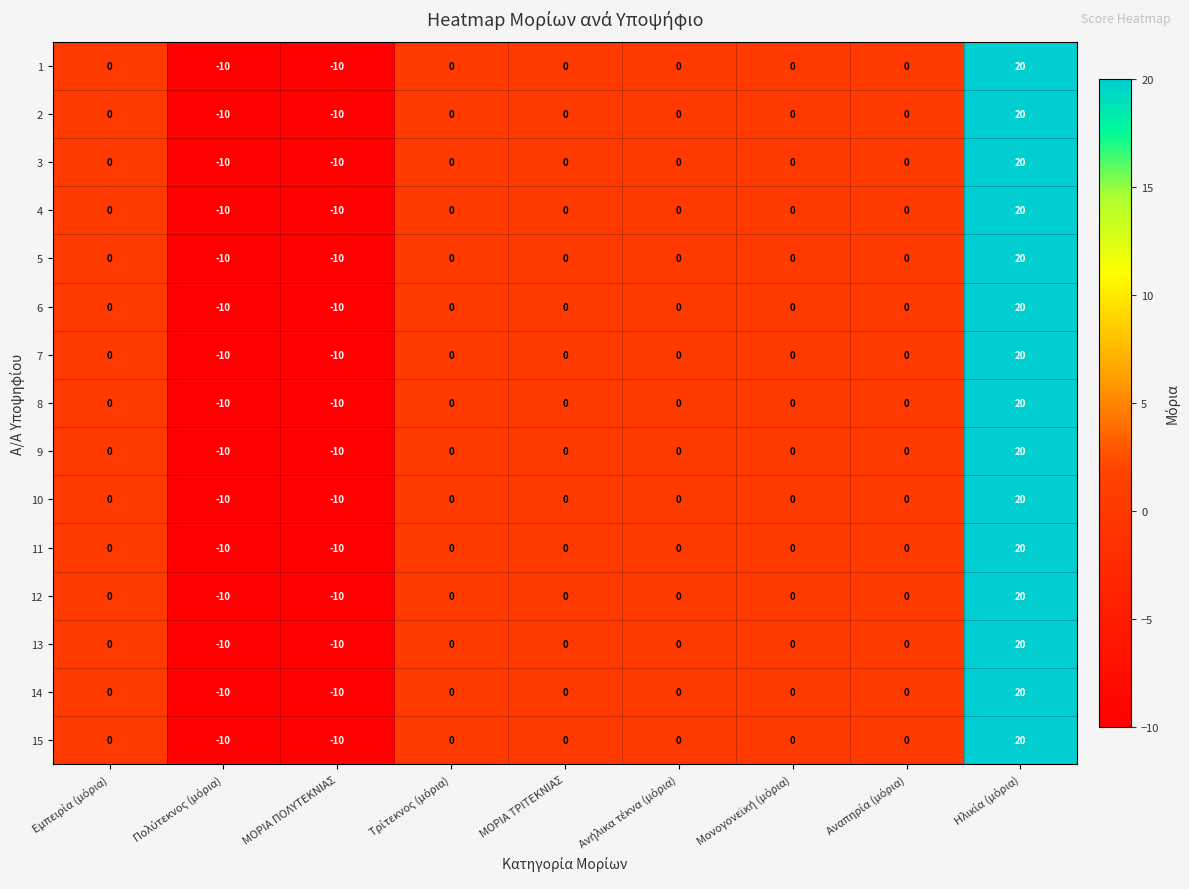

True or false: 13 has a value of -10 at ΜΟΡΙΑ ΠΟΛΥΤΕΚΝΙΑΣ.

True